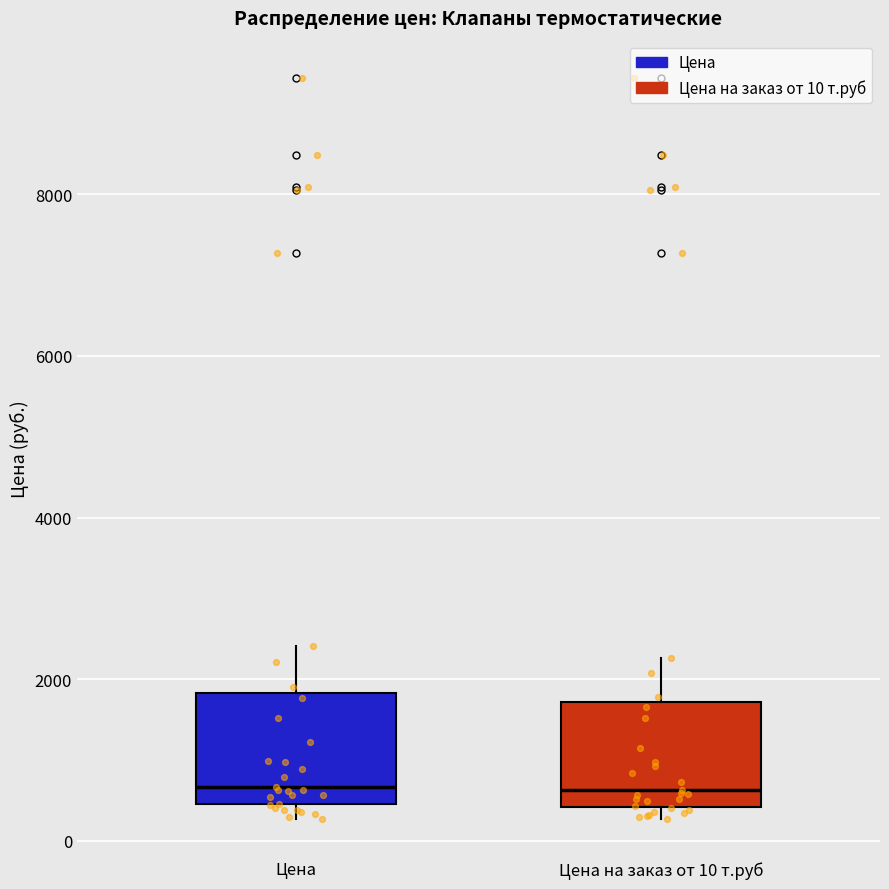

Reading left to right, read every box against the y-axis: the position of its median line, the range the box covers, and the ends of its whiskers. The values are not printed on the chart, so give them approximately, as read against the axis.

Цена: median 600, box 400 to 1800, whiskers 200 to 2400
Цена на заказ от 10 т.руб: median 600, box 400 to 1800, whiskers 200 to 2200